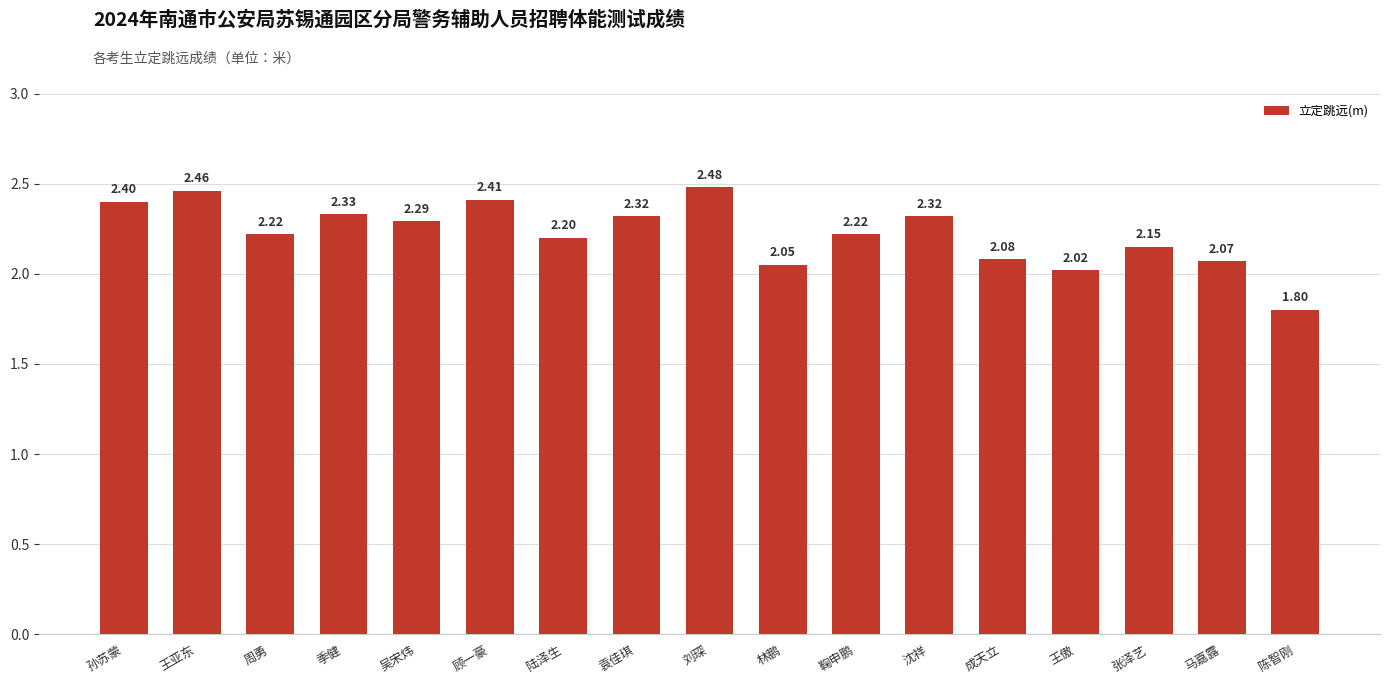

What is the label of the 8th bar from the right?

林鹏